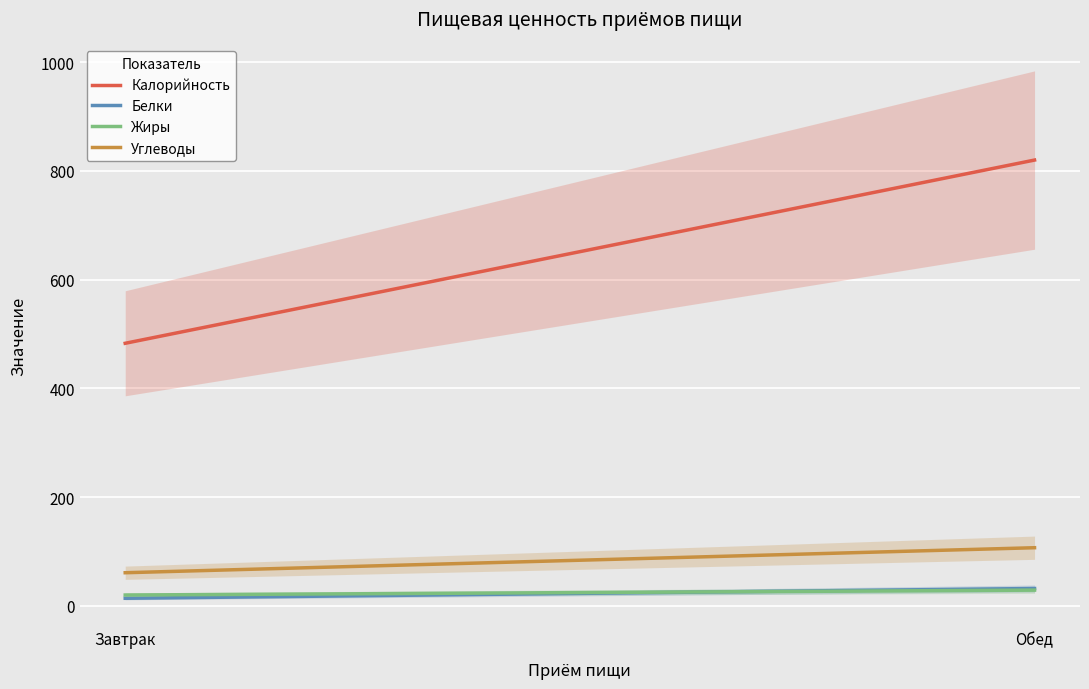

Which series has the largest total across all categories?

Калорийность